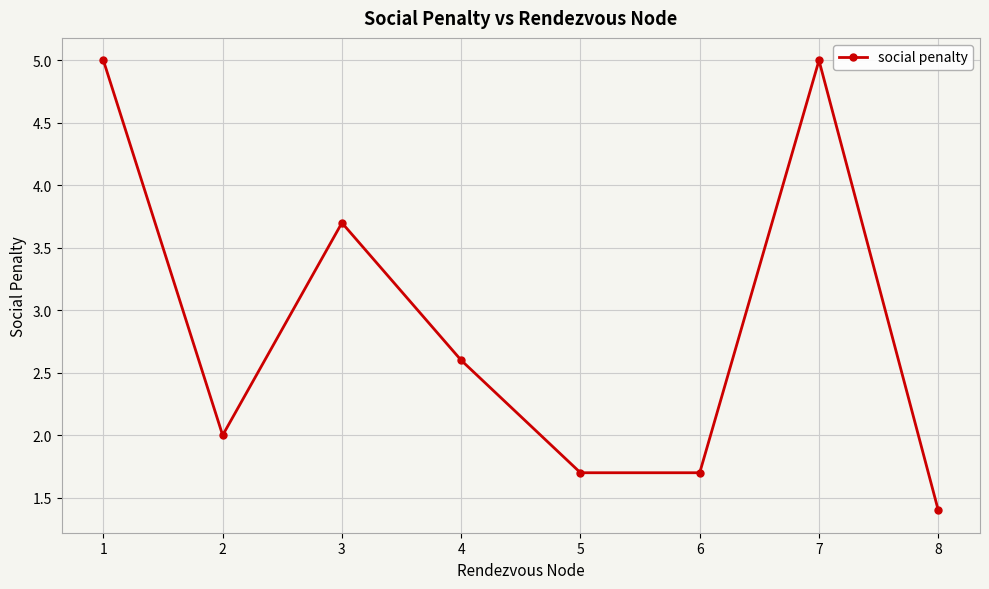

Is it true that the value at 7 is 7.7?

False